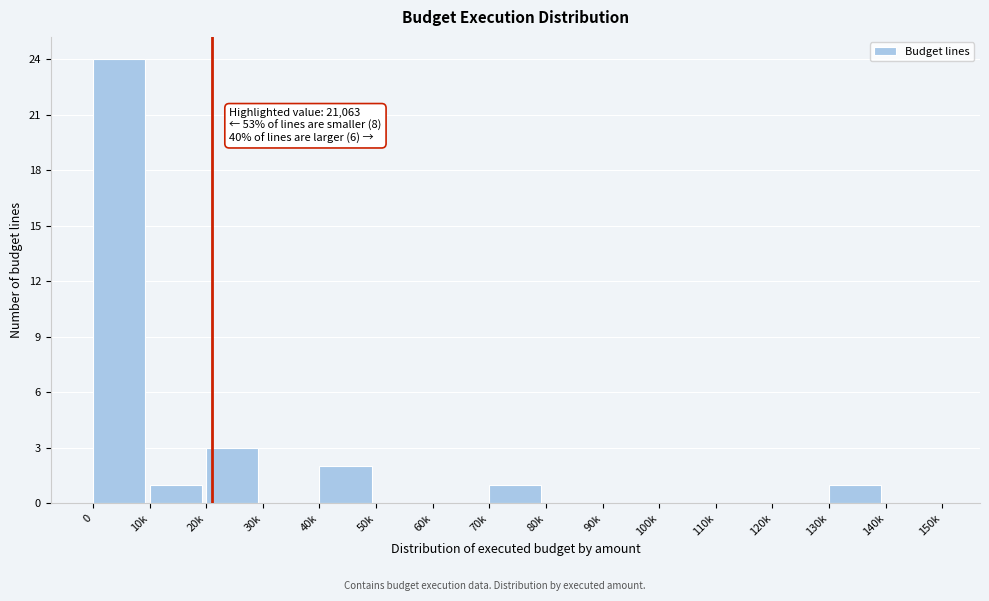

Reading left to right, what are all the values shown in this chart?

0=24	10k=1	20k=3	30k=0	40k=2	50k=0	60k=0	70k=1	80k=0	90k=0	100k=0	110k=0	120k=0	130k=1	140k=0